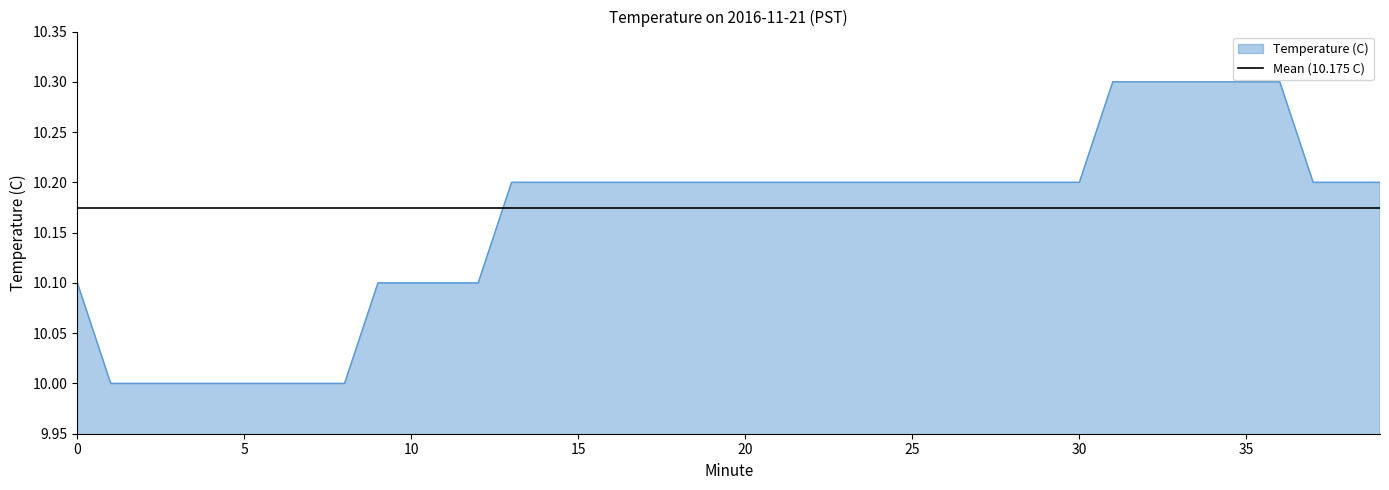

How many values are between 10 and 11?

40